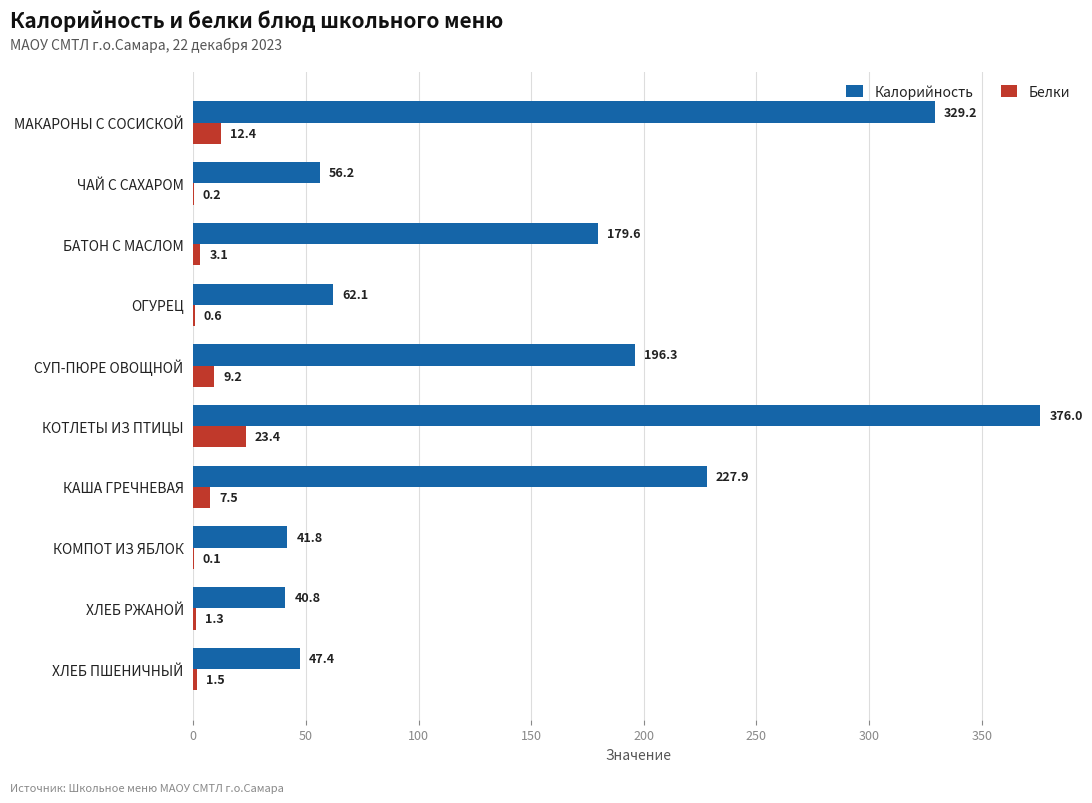

At which category is the sum across all series the highest?

КОТЛЕТЫ ИЗ ПТИЦЫ